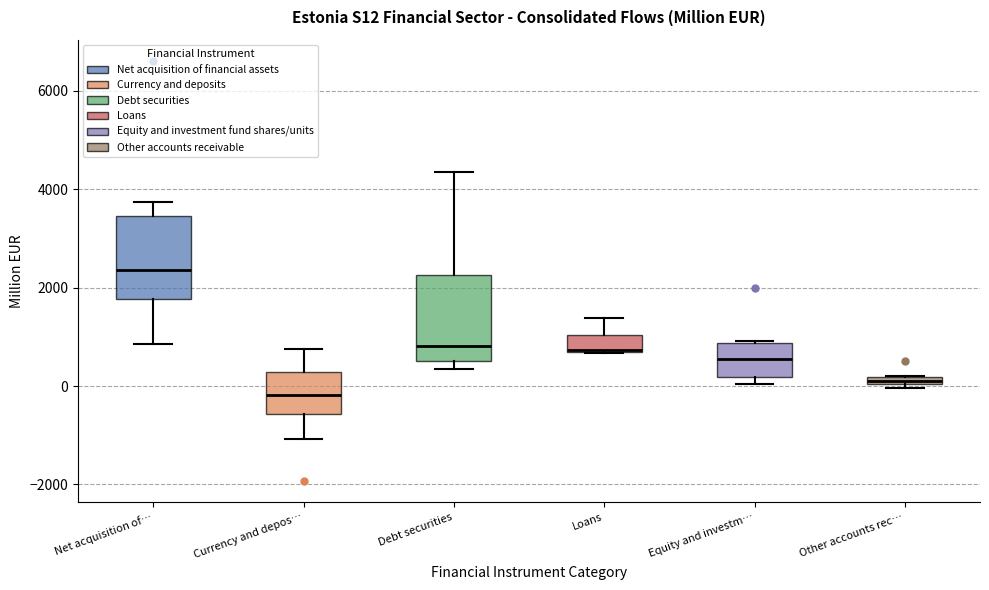

Which box has the highest median line?

Net acquisition of…